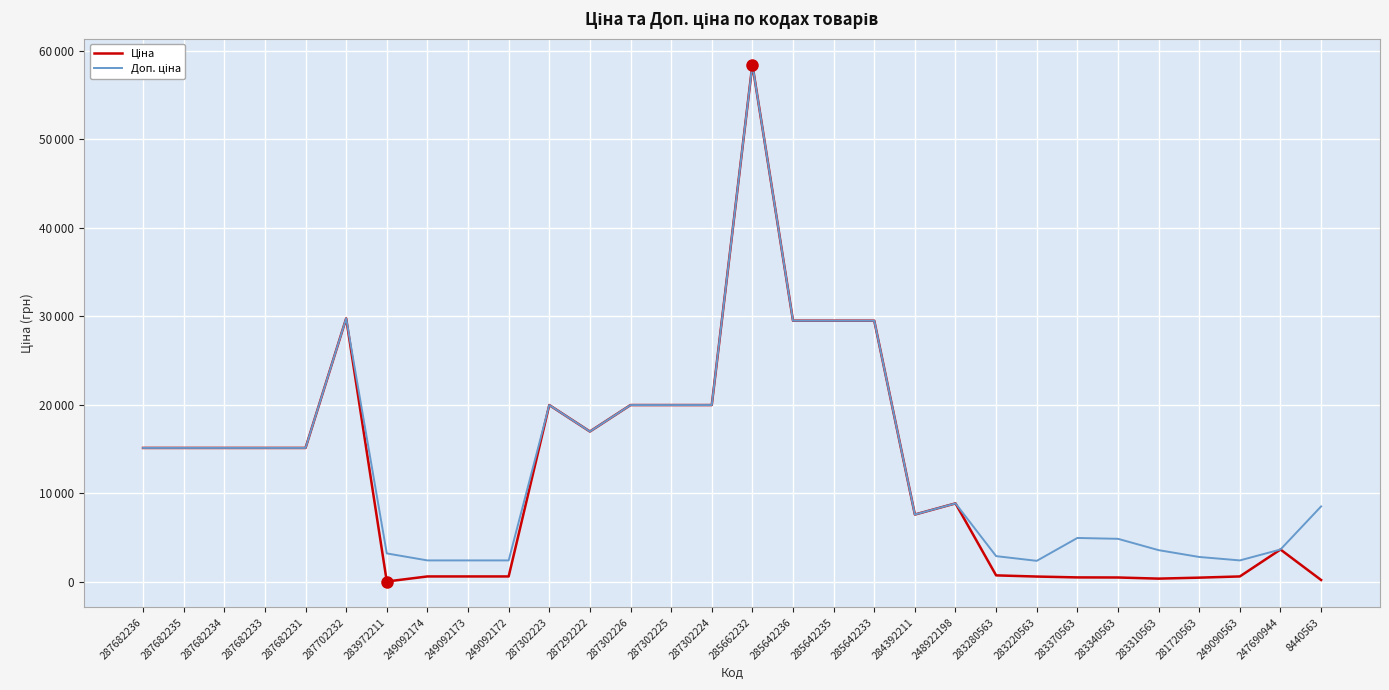

What is the label of the 18th point from the right?

287302226